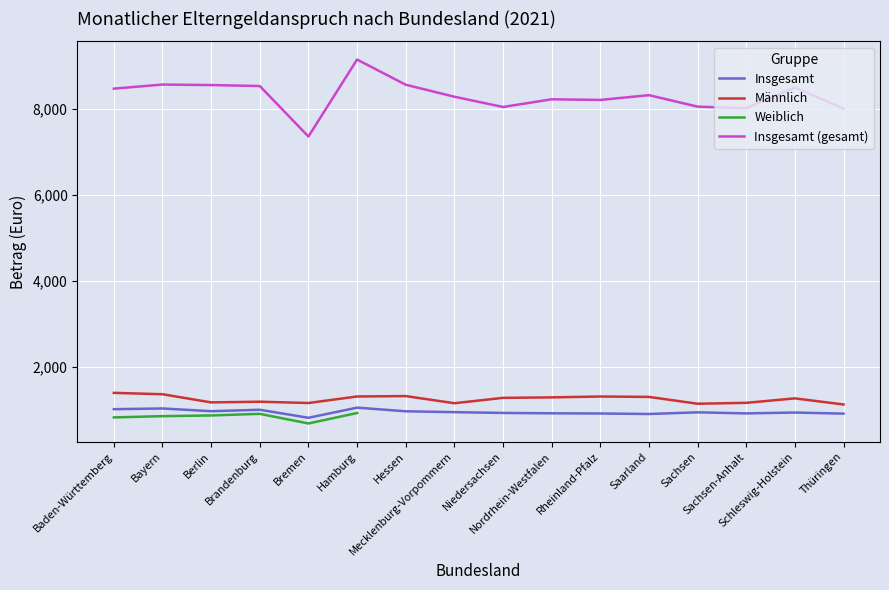

What is the highest value of the Männlich series?

1389